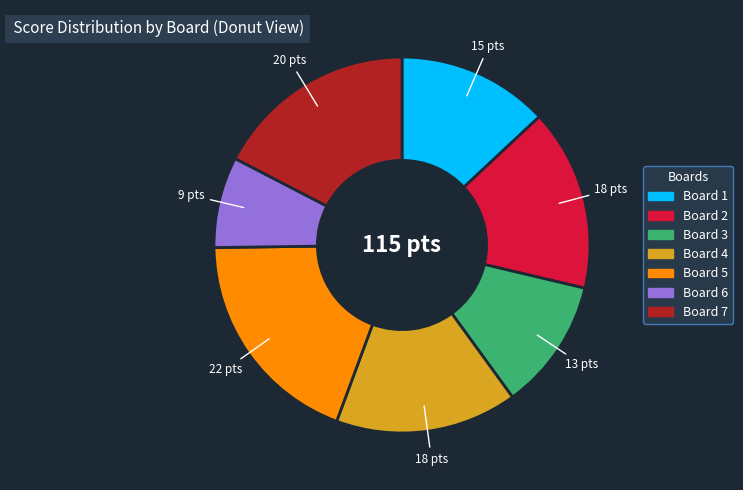

How many slices are in this pie chart?

7